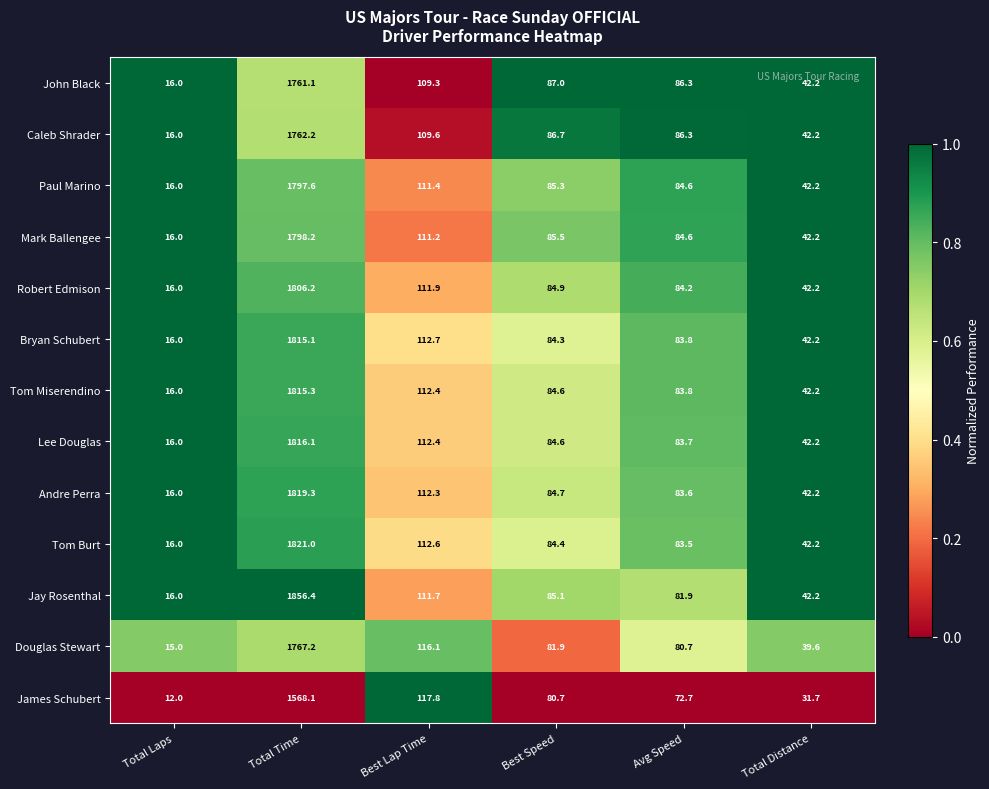

Which series has the widest spread of values?

Jay Rosenthal